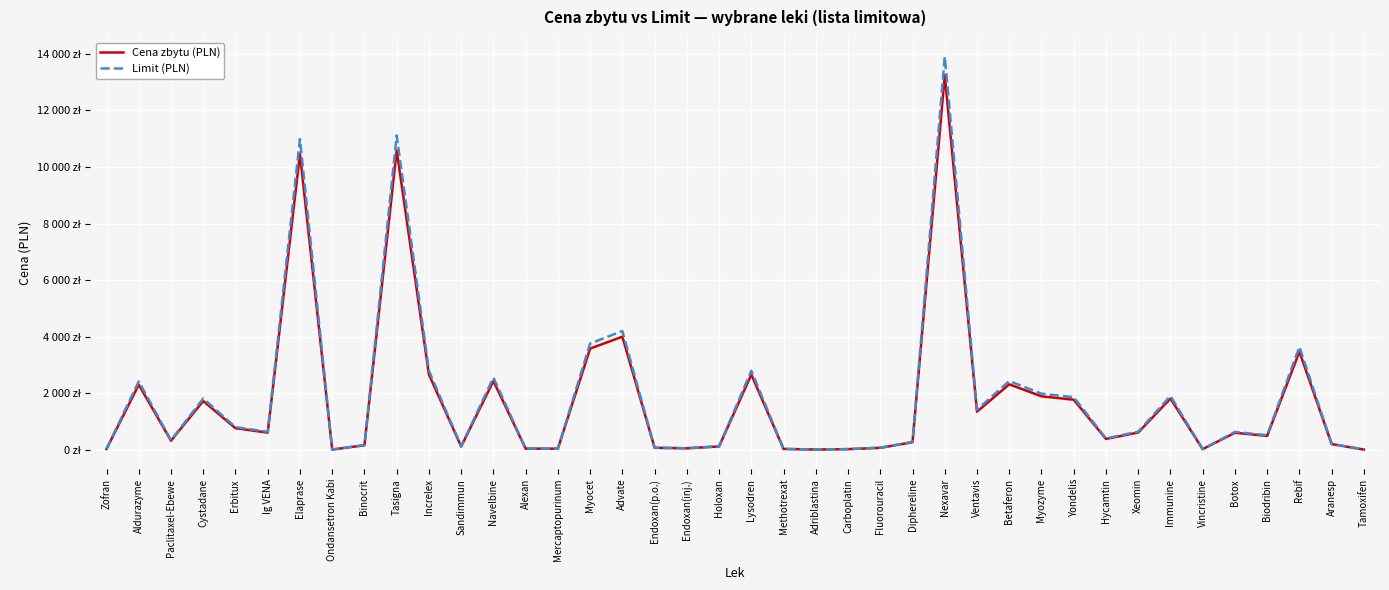

True or false: Cena zbytu (PLN) and Limit (PLN) cross at least once.

False